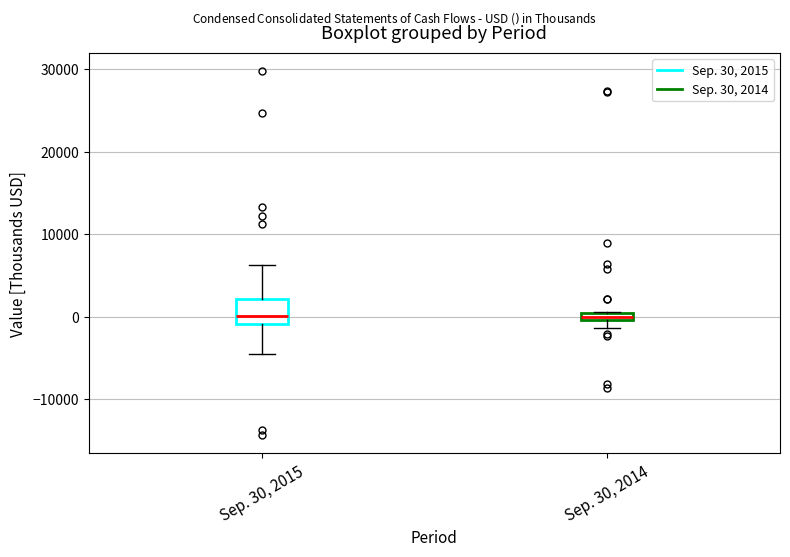

Where is the upper edge of the box for Sep. 30, 2015 on the y-axis? The values are not printed on the chart, so give them approximately, as read against the axis.

2000